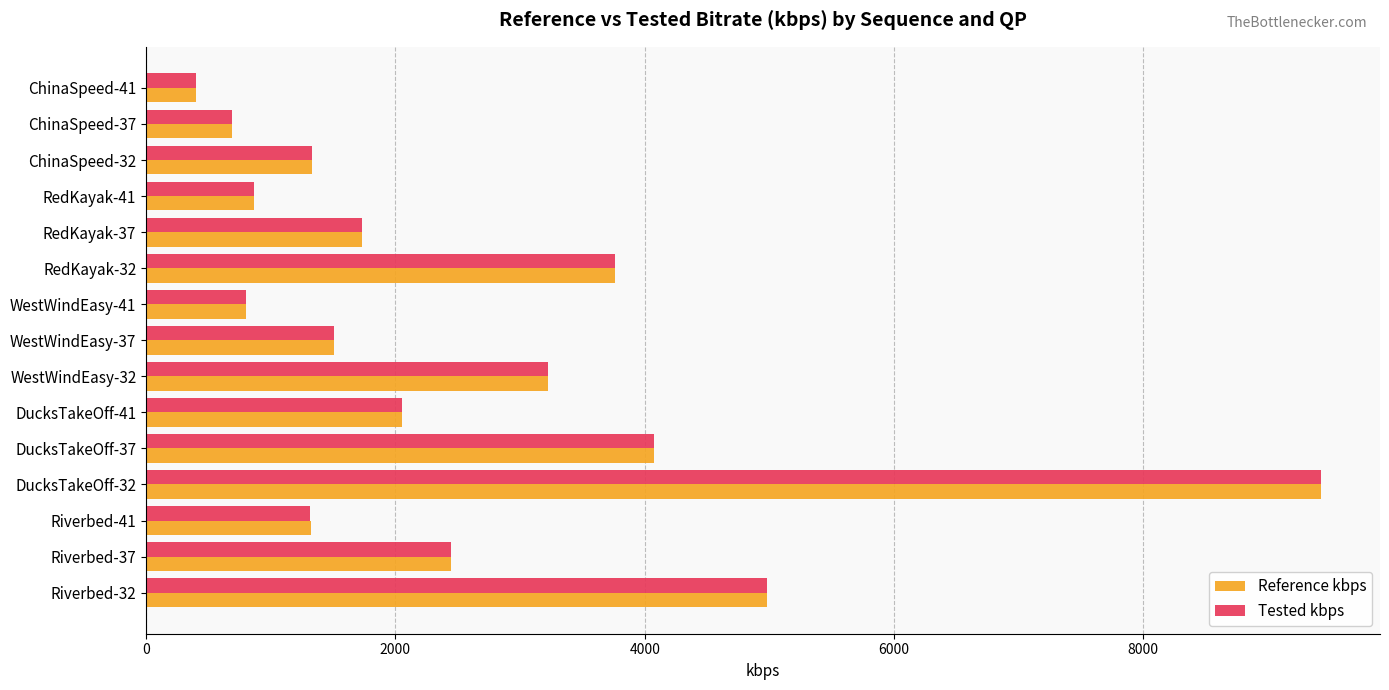

What are all the series names shown in the legend?

Reference kbps, Tested kbps